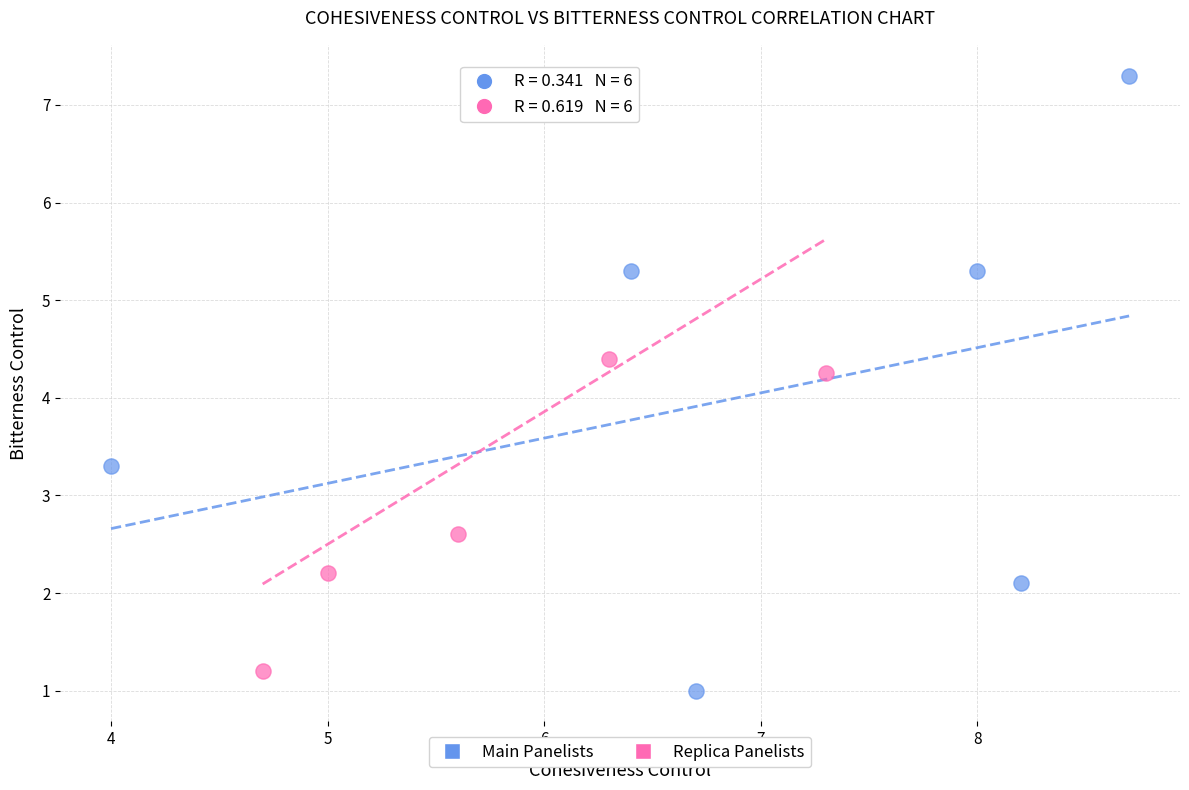

What are all the series names shown in the legend?

Main Panelists, Replica Panelists